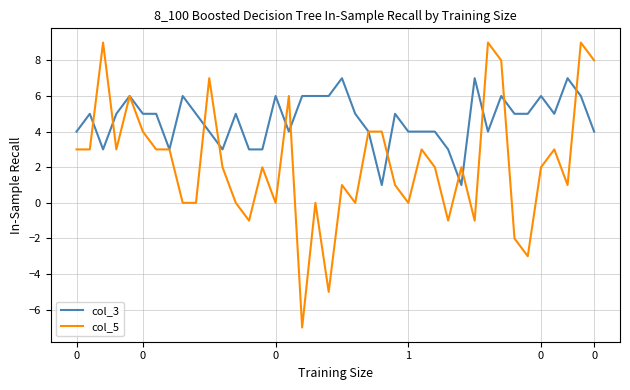

What is the minimum value shown in the chart?

-7